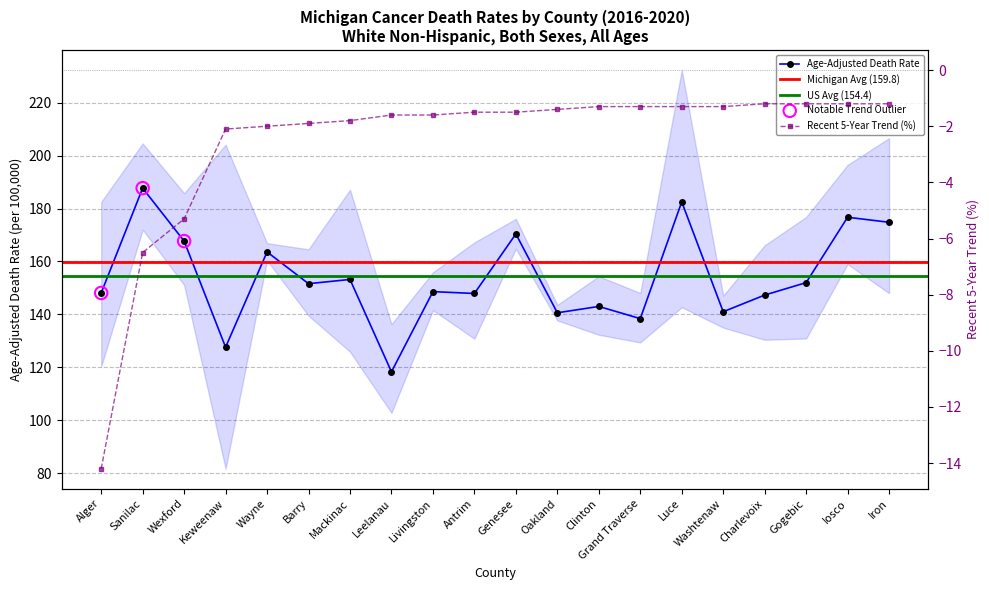

At which category is the sum across all series the highest?

Sanilac